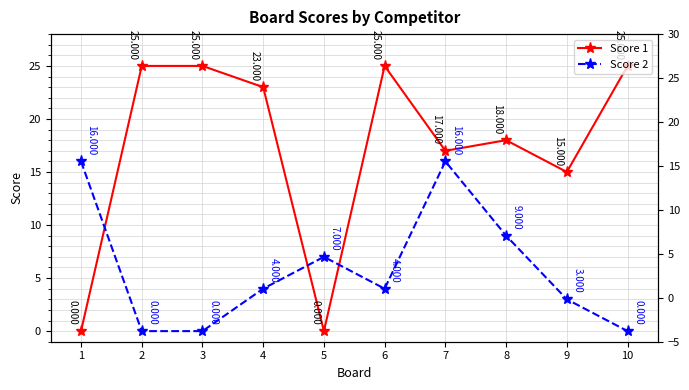

At which label does Score 1 first exceed 23?

2